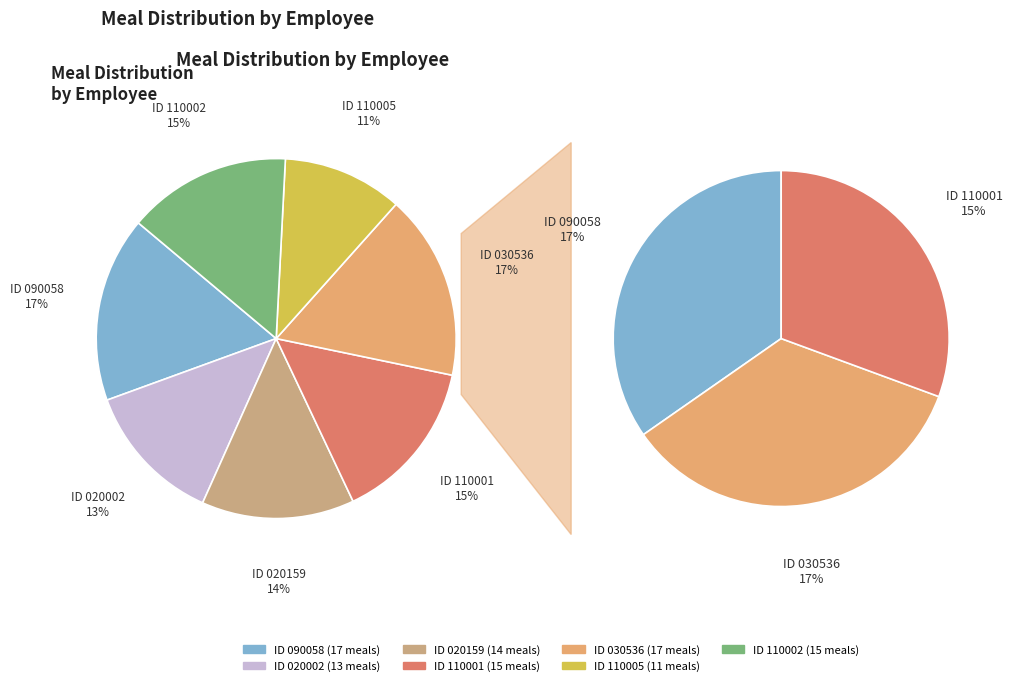

Is the sum of 7 and 5 greater than half?

No